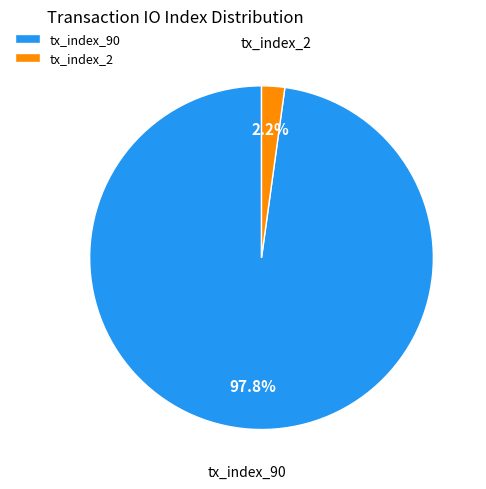

What is the largest slice in the pie chart?

tx_index_90